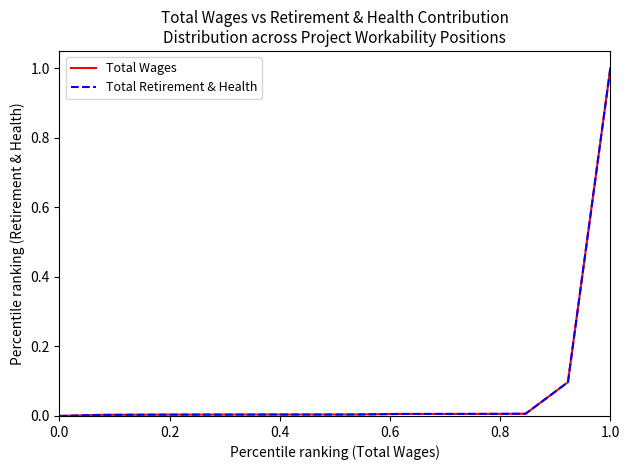

At which category does the chart reach its peak across all series?

1.0